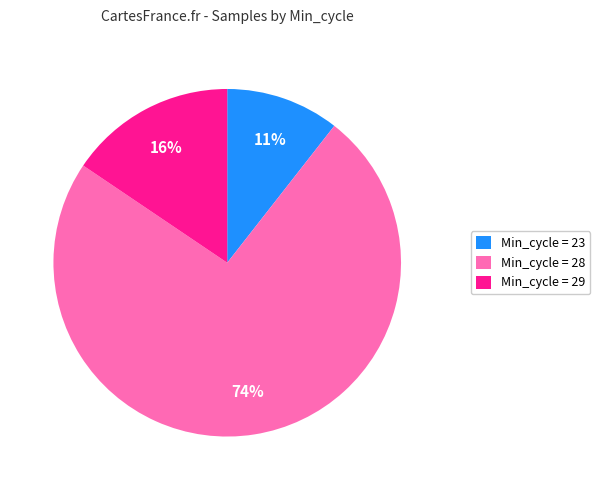

To the nearest percent, what percentage of the pie is Min_cycle = 29?

16%